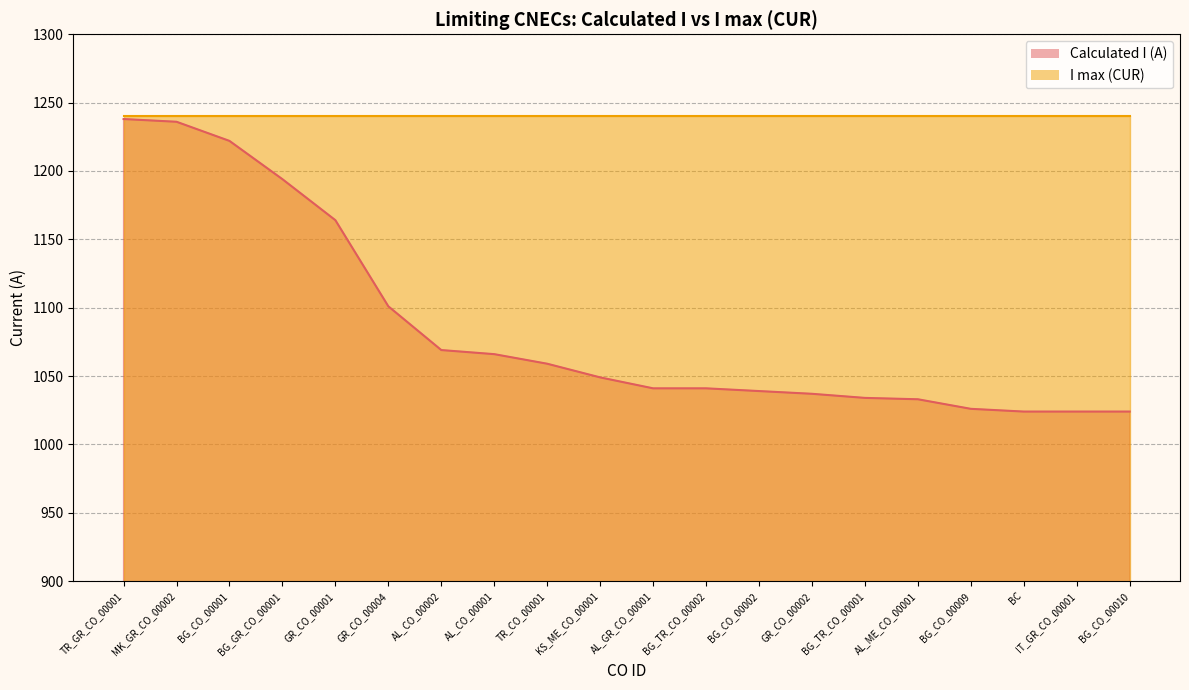

What is the maximum value shown in the chart?

1238